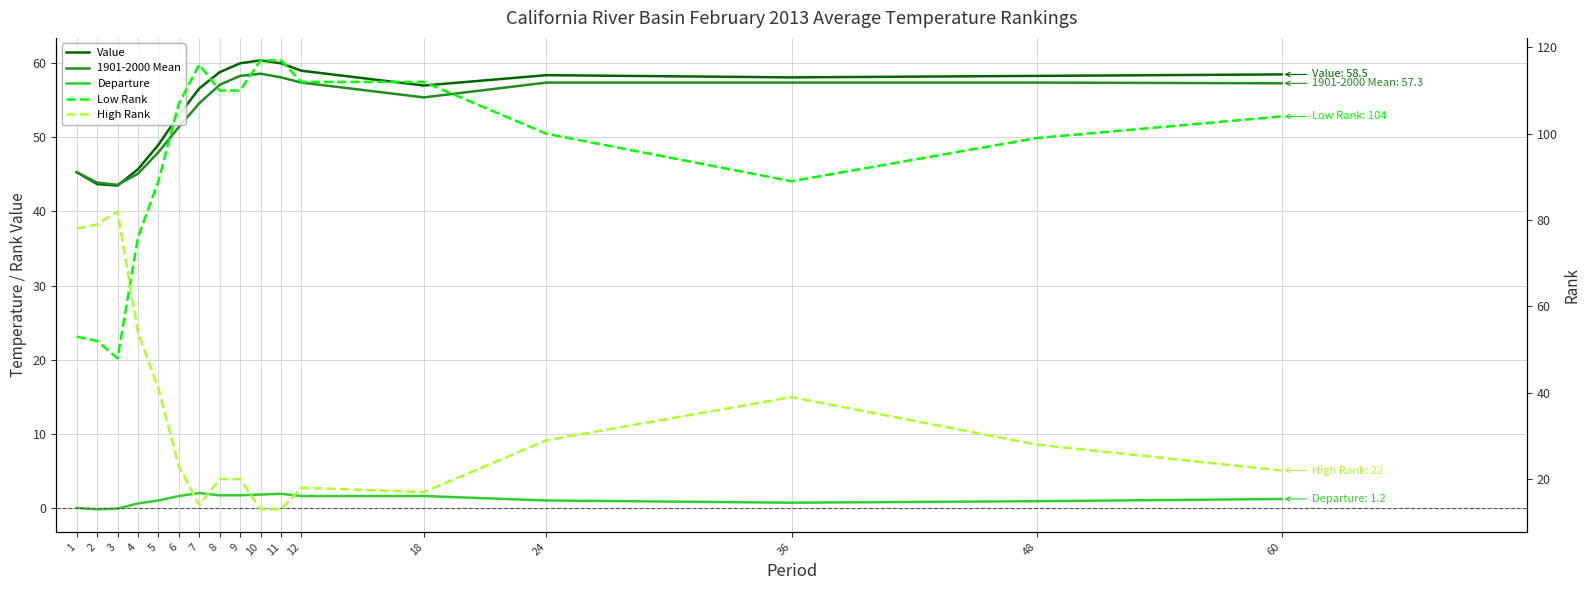

The value of Departure at 8 is 1.7. True or false?

True